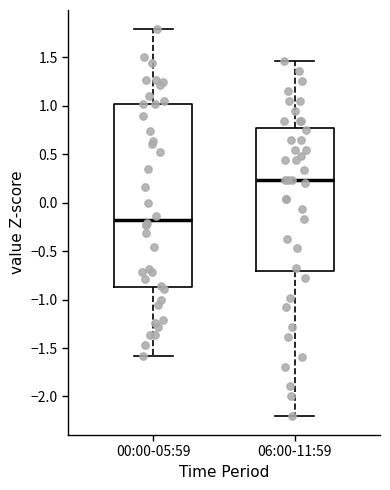

Comparing the boxes themselves (not the whiskers), which one is the tallest?

00:00-05:59